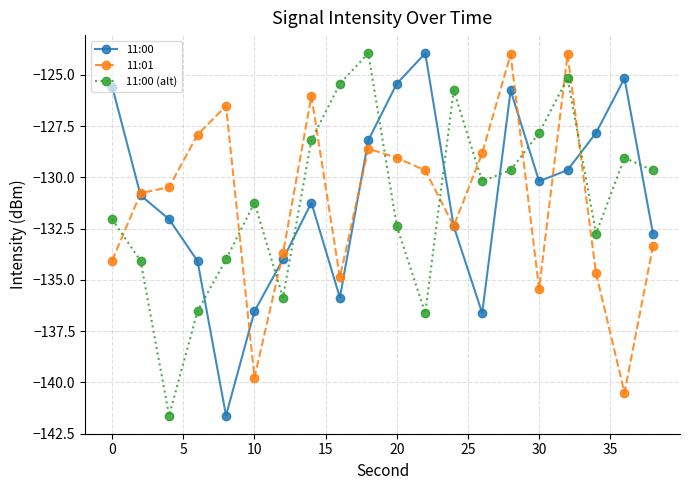

What are all the series names shown in the legend?

11:00, 11:01, 11:00 (alt)